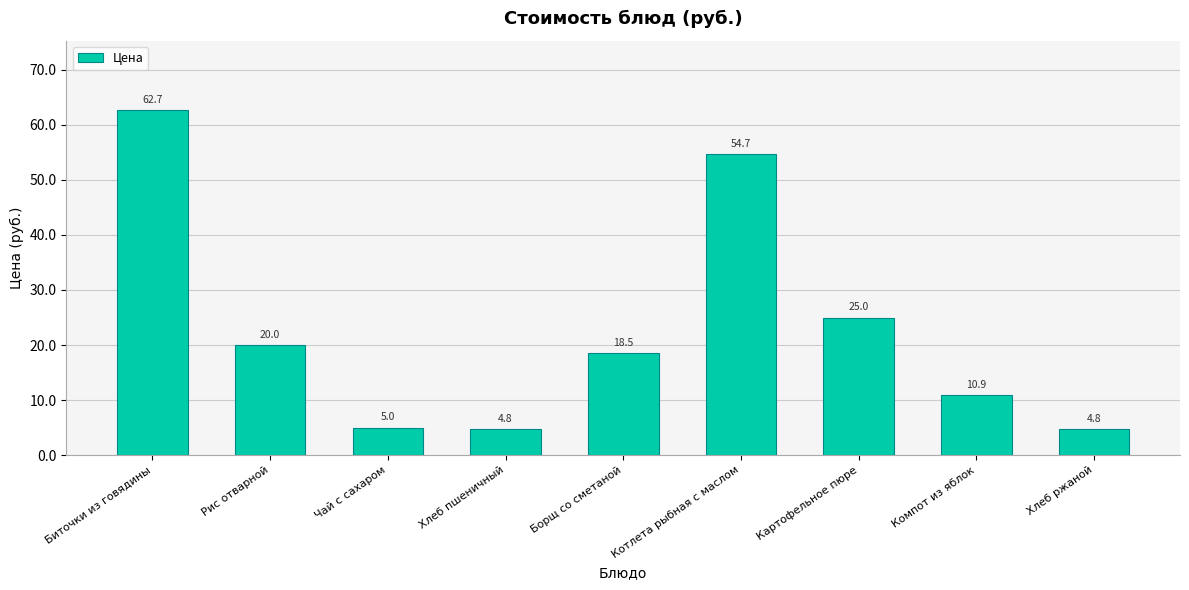

What is the minimum value shown in the chart?

4.8